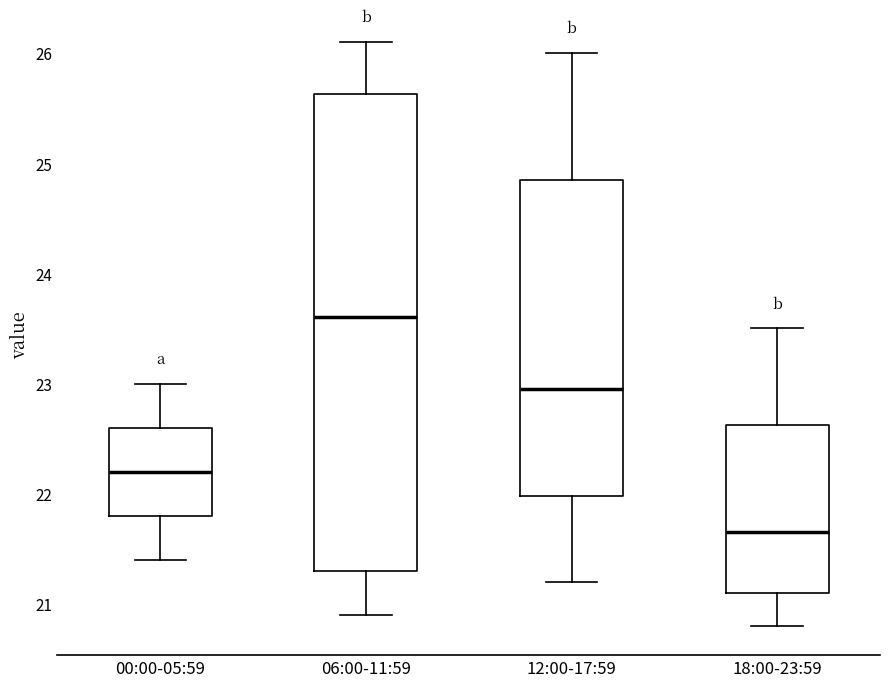

Reading left to right, transcribe this box plot: for each box, give where its median line is, the range the box spans, and where its two whiskers end, as read against the y-axis. The values are not printed on the chart, so give them approximately, as read against the axis.

00:00-05:59: median 22.2, box 21.8 to 22.6, whiskers 21.4 to 23.0
06:00-11:59: median 23.6, box 21.3 to 25.6, whiskers 20.9 to 26.1
12:00-17:59: median 23.0, box 22.0 to 24.9, whiskers 21.2 to 26.0
18:00-23:59: median 21.7, box 21.1 to 22.6, whiskers 20.8 to 23.5